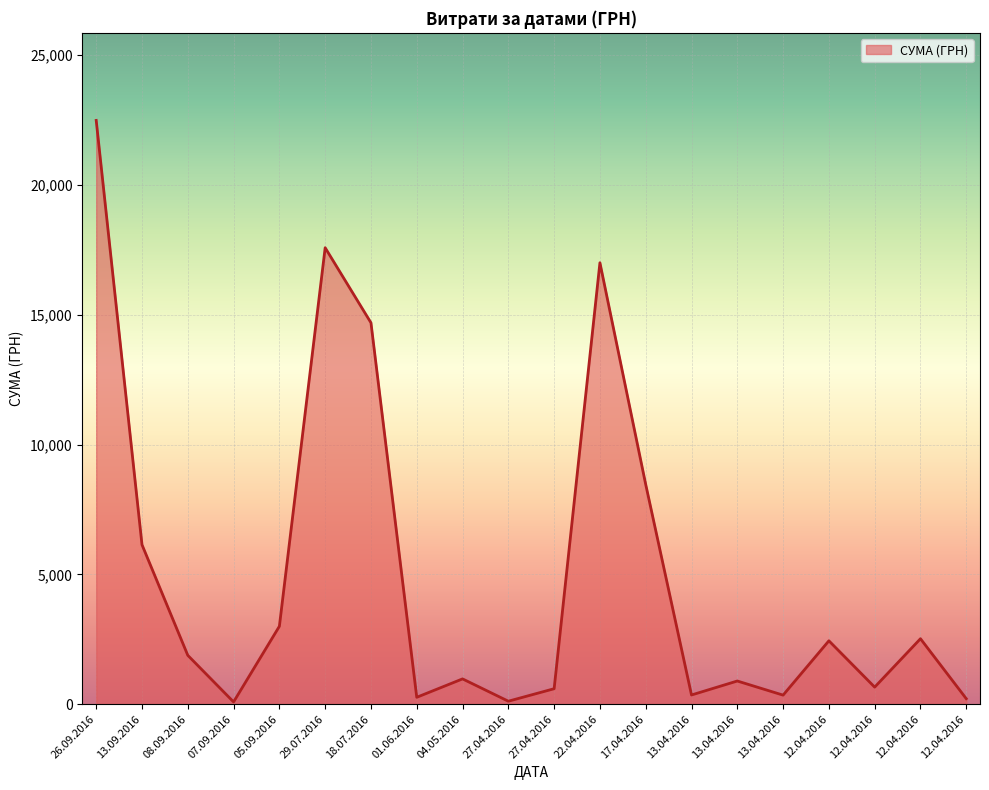

Between 13.04.2016 and 17.04.2016, which is larger?

17.04.2016